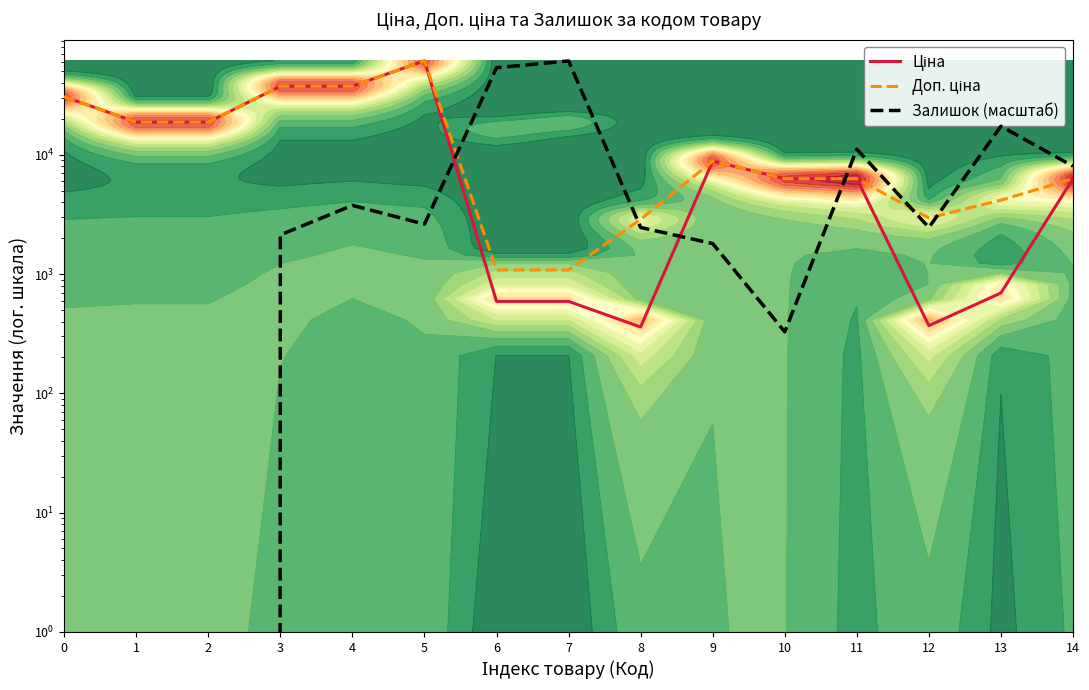

How many lines are shown in the chart?

3